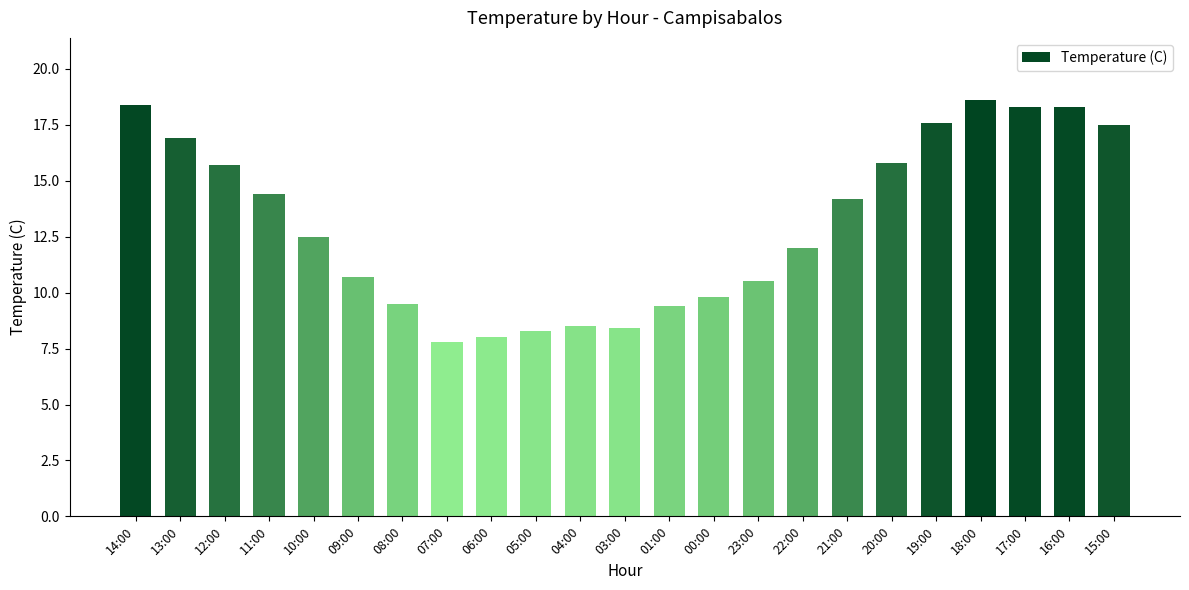

True or false: the data shows 12.0 at 22:00.

True